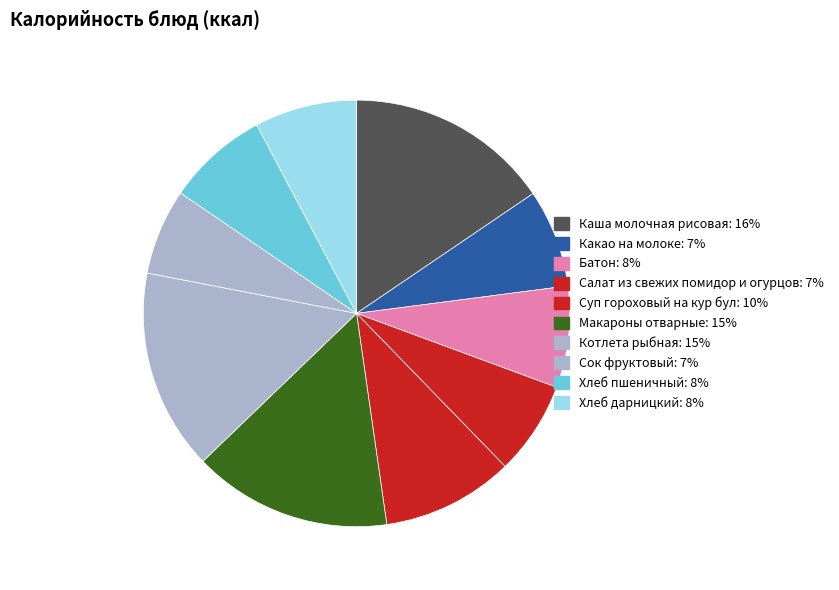

Is it true that Хлеб пшеничный is 8% of the pie?

True